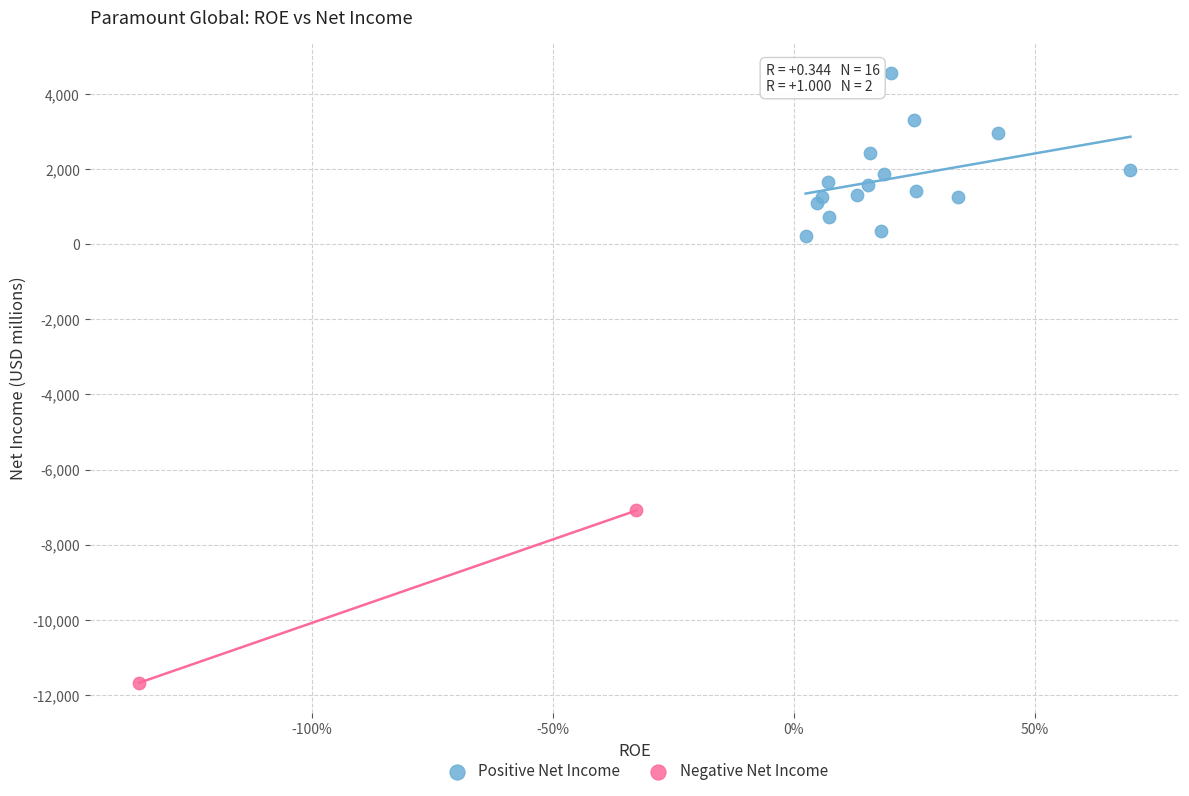

Which series reaches the minimum Y coordinate?

Negative Net Income